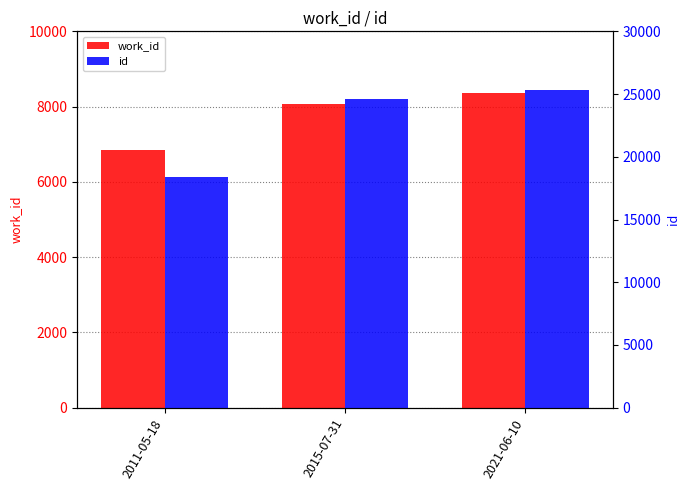

Is it true that id equals 32517 at 2015-07-31?

False